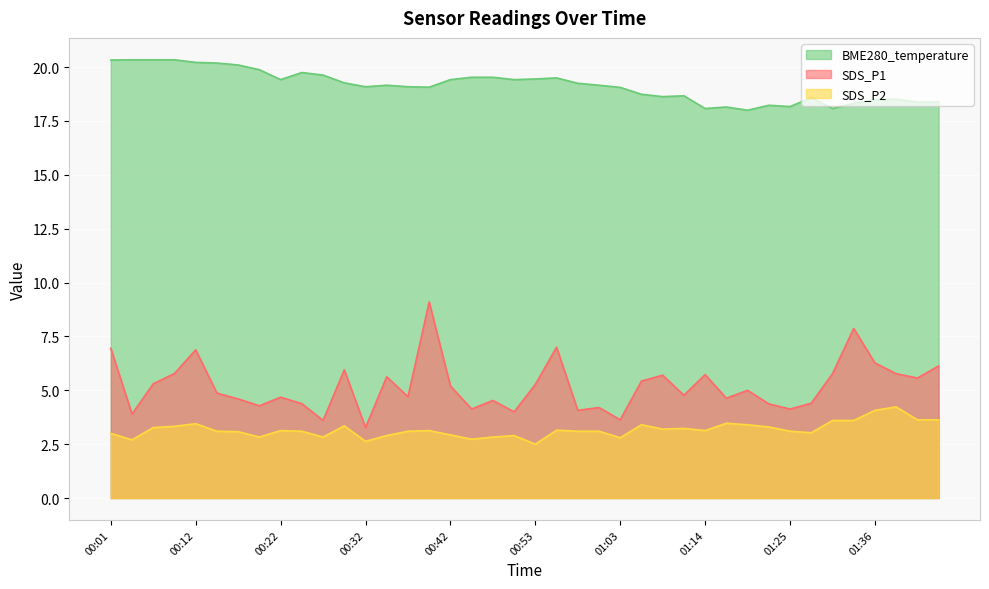

What is the value of the SDS_P2 point at the 14th from the left?

2.9